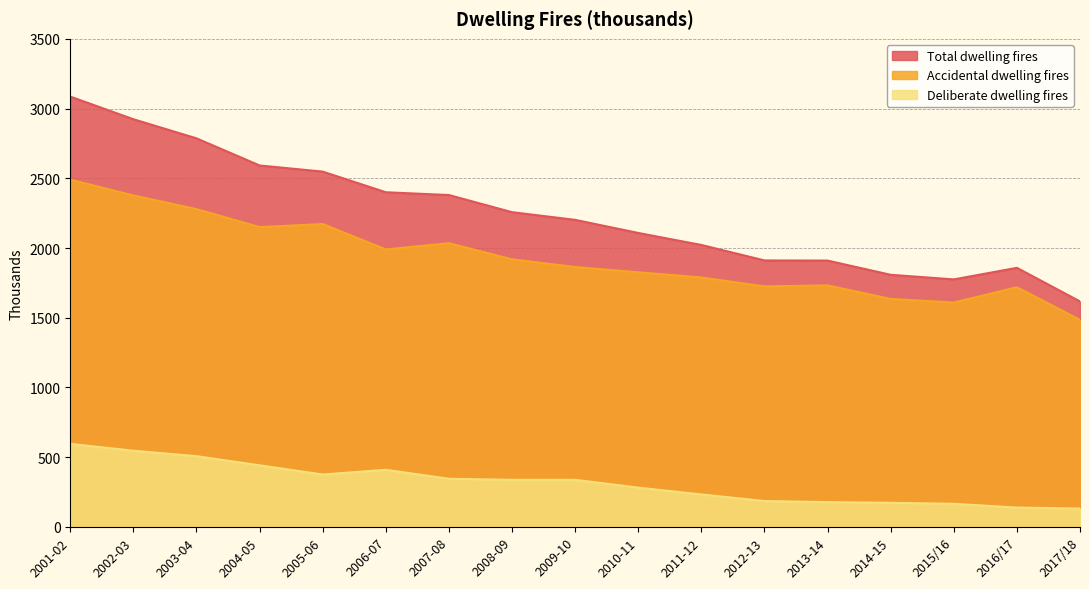

Reading right to left, transcribe all the data shown in this chart.

Total dwelling fires: 2017/18=1617.0	2016/17=1858.0	2015/16=1775.0	2014-15=1808.0	2013-14=1910.0	2012-13=1911.0	2011-12=2022.0	2010-11=2108.0	2009-10=2202.0	2008-09=2257.0	2007-08=2380.0	2006-07=2399.9	2005-06=2548.0	2004-05=2591.9	2003-04=2786.5	2002-03=2923.6	2001-02=3085.9
Accidental dwelling fires: 2017/18=1485.0	2016/17=1719.0	2015/16=1609.0	2014-15=1635.0	2013-14=1732.0	2012-13=1725.0	2011-12=1789.0	2010-11=1826.0	2009-10=1864.0	2008-09=1919.0	2007-08=2034.6	2006-07=1990.0	2005-06=2172.0	2004-05=2150.0	2003-04=2279.0	2002-03=2377.0	2001-02=2490.0
Deliberate dwelling fires: 2017/18=132.0	2016/17=139.0	2015/16=166.0	2014-15=173.0	2013-14=178.0	2012-13=186.0	2011-12=233.0	2010-11=282.0	2009-10=338.0	2008-09=338.0	2007-08=345.4	2006-07=409.9	2005-06=376.0	2004-05=441.9	2003-04=507.5	2002-03=546.6	2001-02=595.9